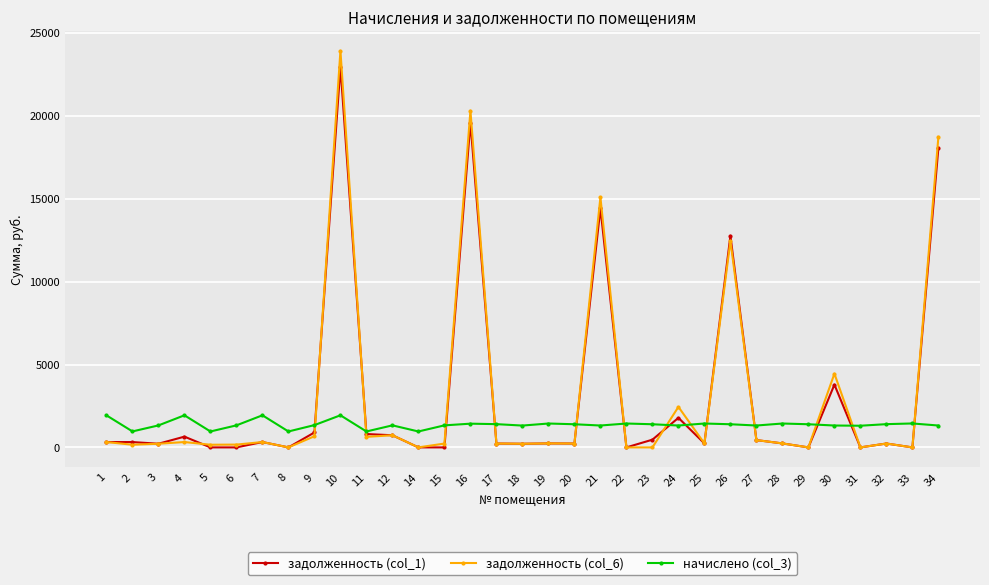

What is the greatest value displayed?

23925.2